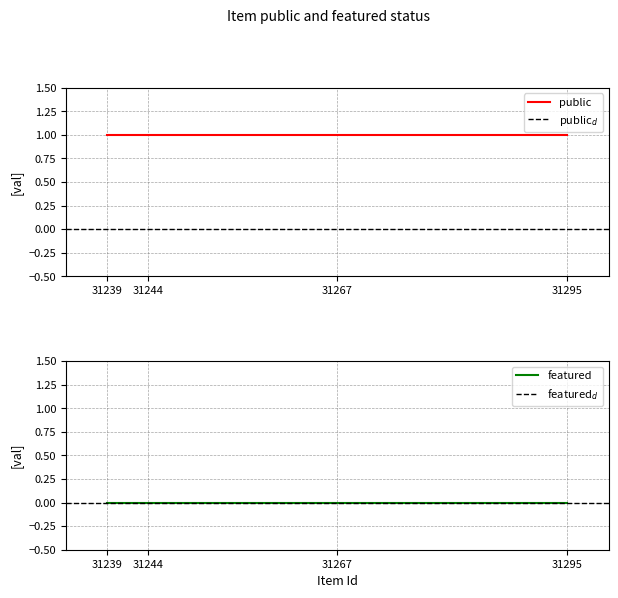

Reading right to left, list all the values displayed in this chart.

public: 1	1	1	1
featured: 0	0	0	0